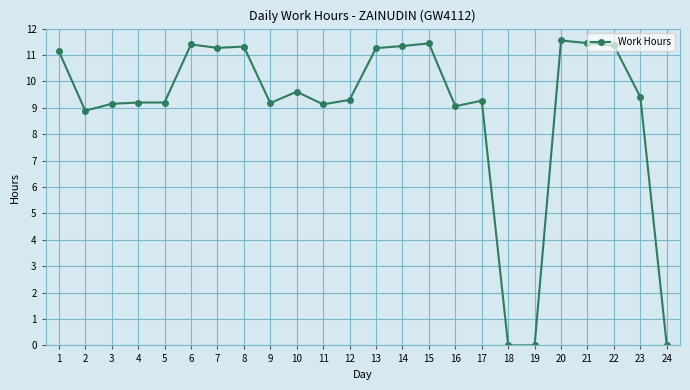

What is the maximum value shown in the chart?

11.6